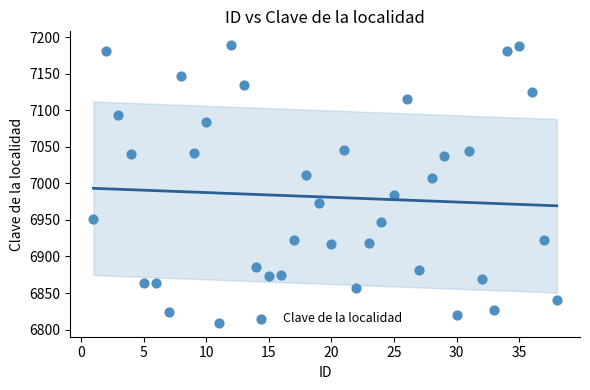

What is the range of Y values (max minus min)?

379.7